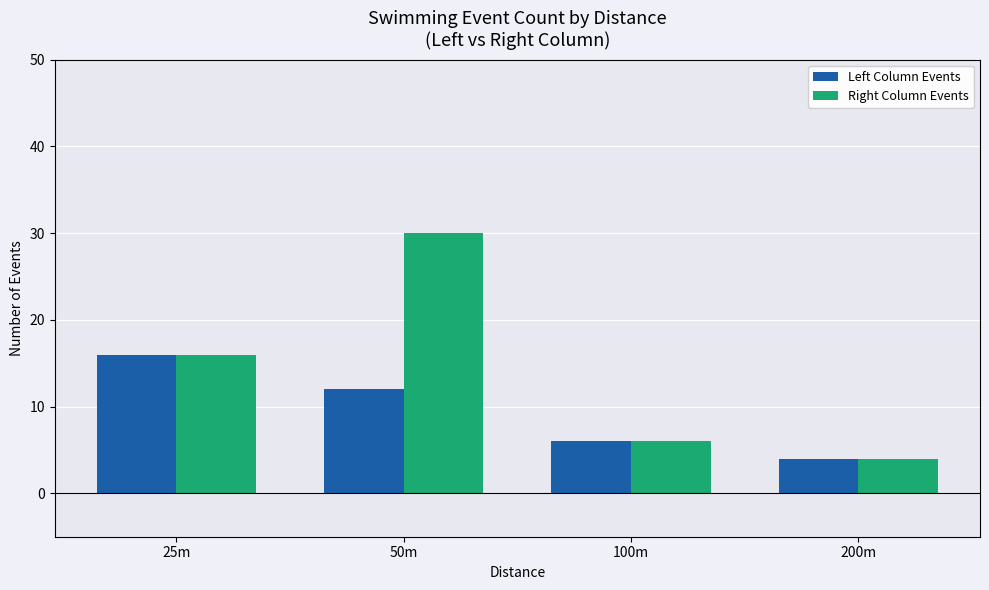

What position from the right is 25m?

4